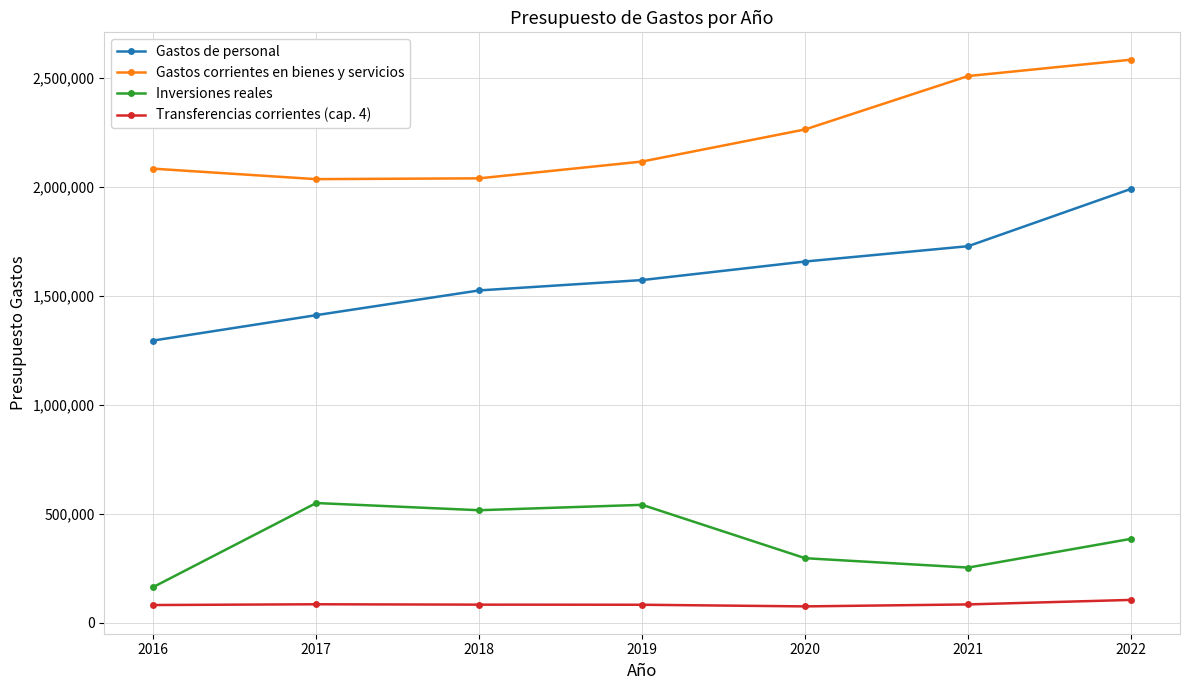

What is the minimum value shown in the chart?

76000.0